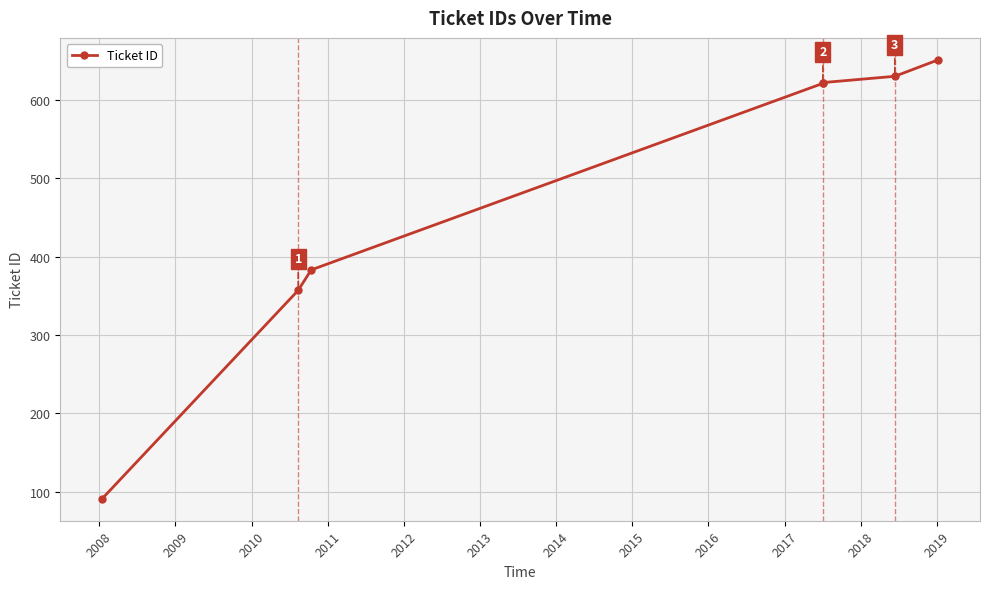

What is the minimum value shown in the chart?

91